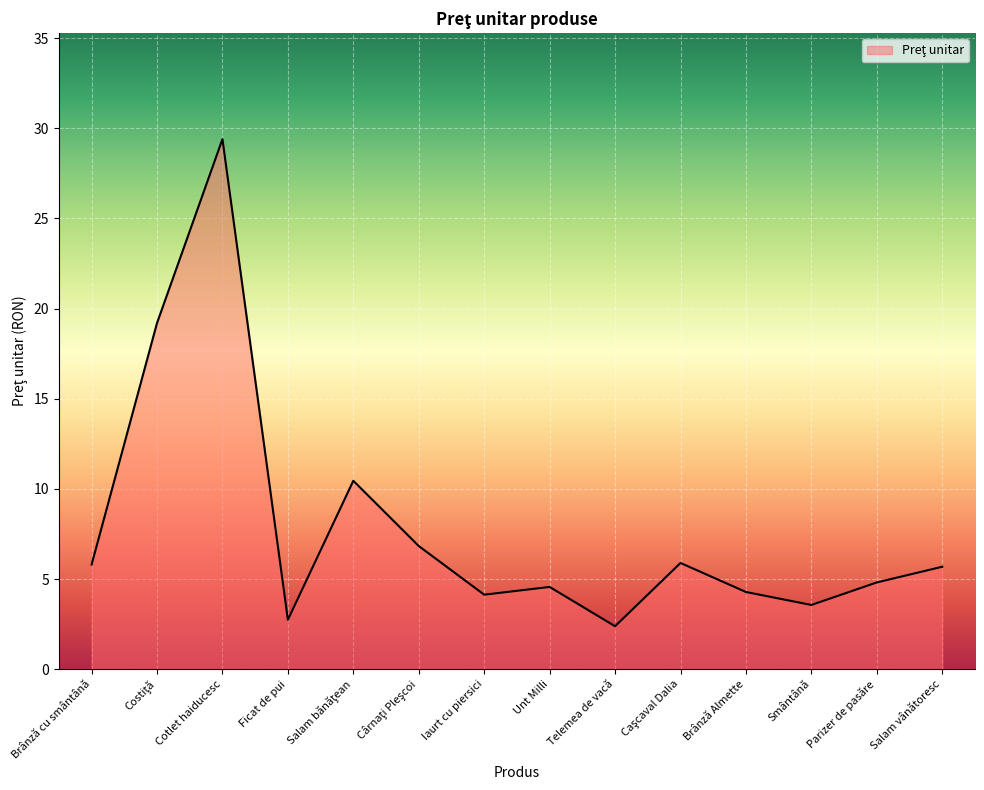

Count the number of categories in the chart.

14